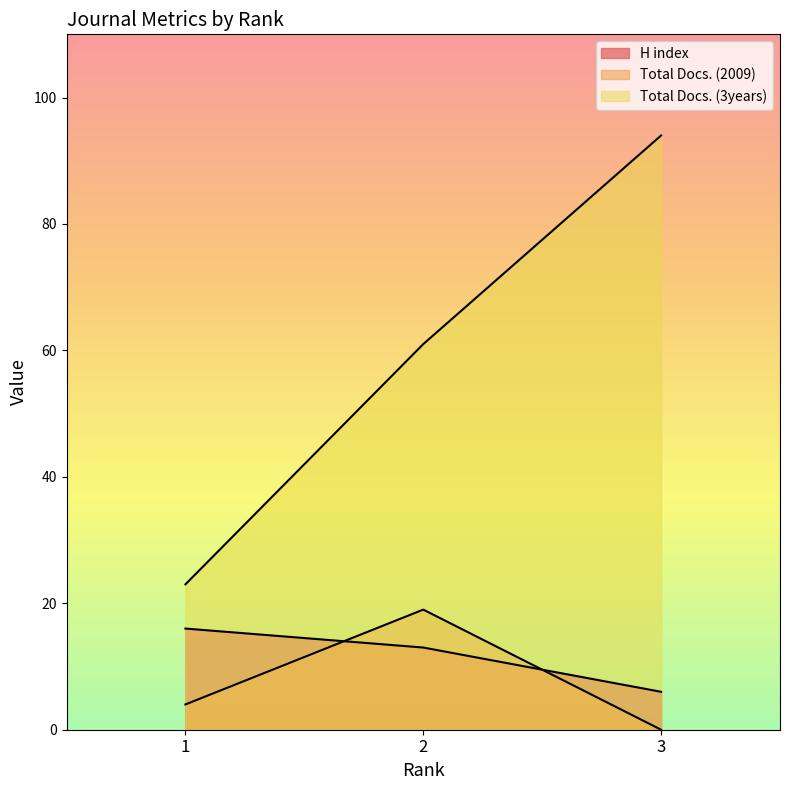

Read the Total Docs. (3years) value at 3, to the nearest 5.

95